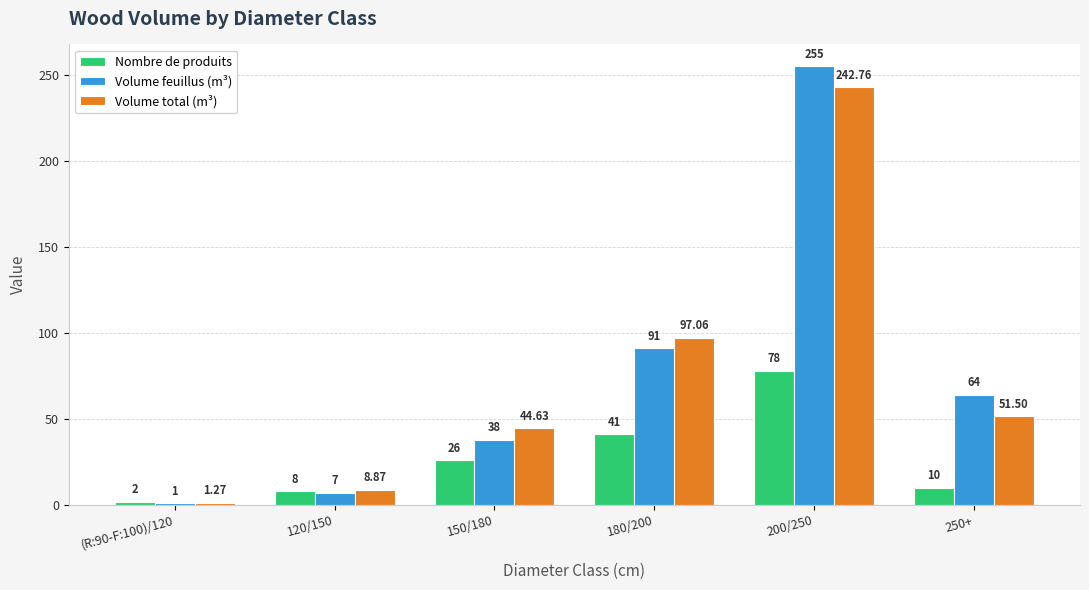

What is the total value across all series at 200/250?

575.8